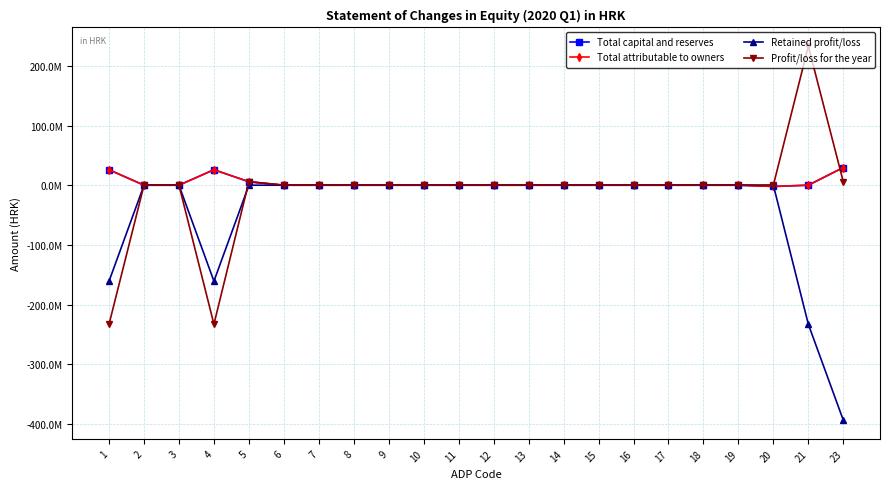

The Total capital and reserves series shows 0 at 18. True or false?

True